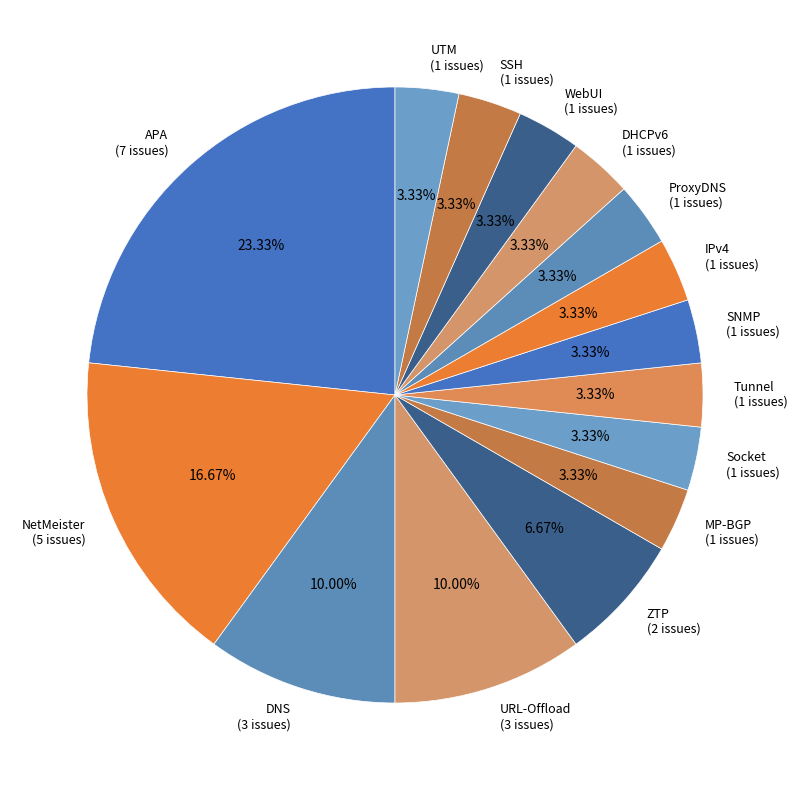

Is the sum of UTM (1 issues) and DHCPv6 (1 issues) greater than half?

No